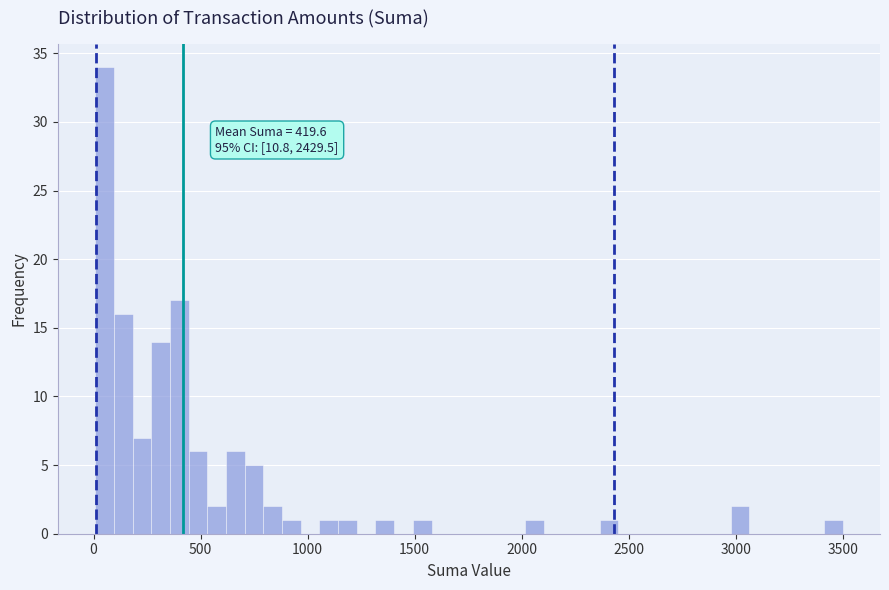

Around what value on the x-axis is the tallest bar? Give the approximate position of its centre, as read against the axis.

50